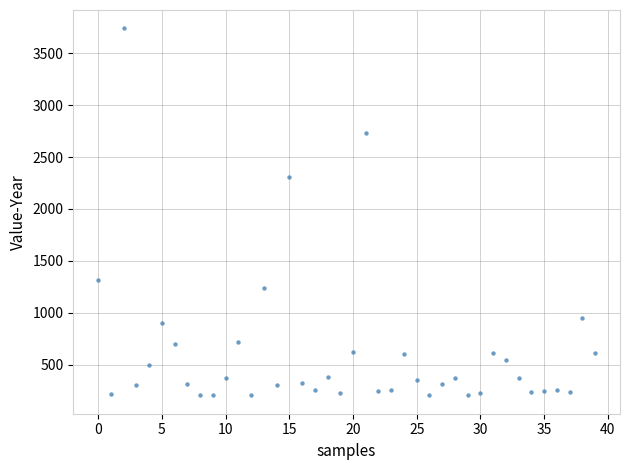

What Y value in the scatter plot is closest to 1972?

2311